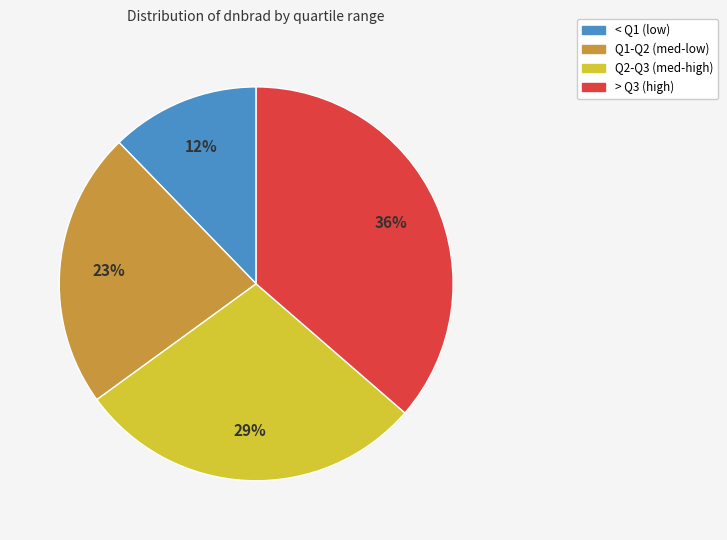

Does any single category account for the majority?

No